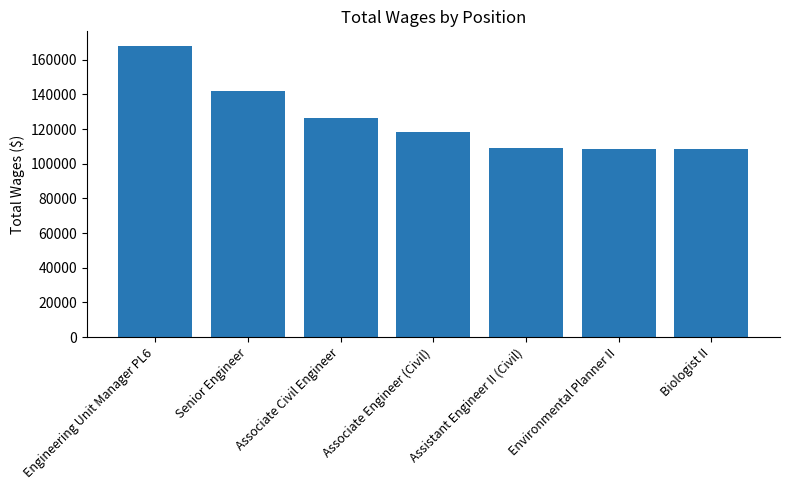

How many categories are shown in the chart?

7